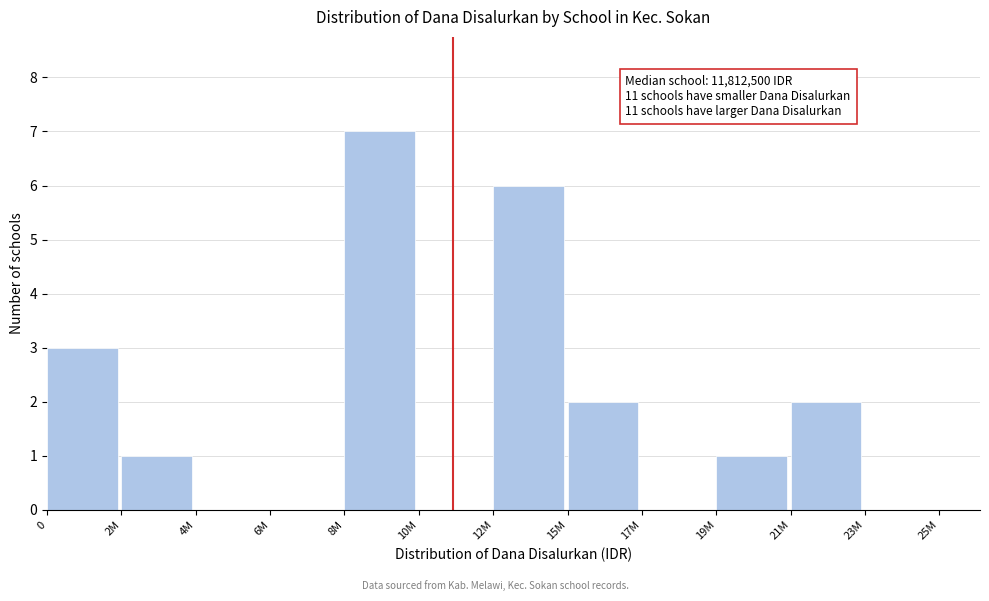

Reading left to right, list all the values displayed in this chart.

0=3	2M=1	4M=0	6M=0	8M=7	10M=0	12M=6	15M=2	17M=0	19M=1	21M=2	23M=0